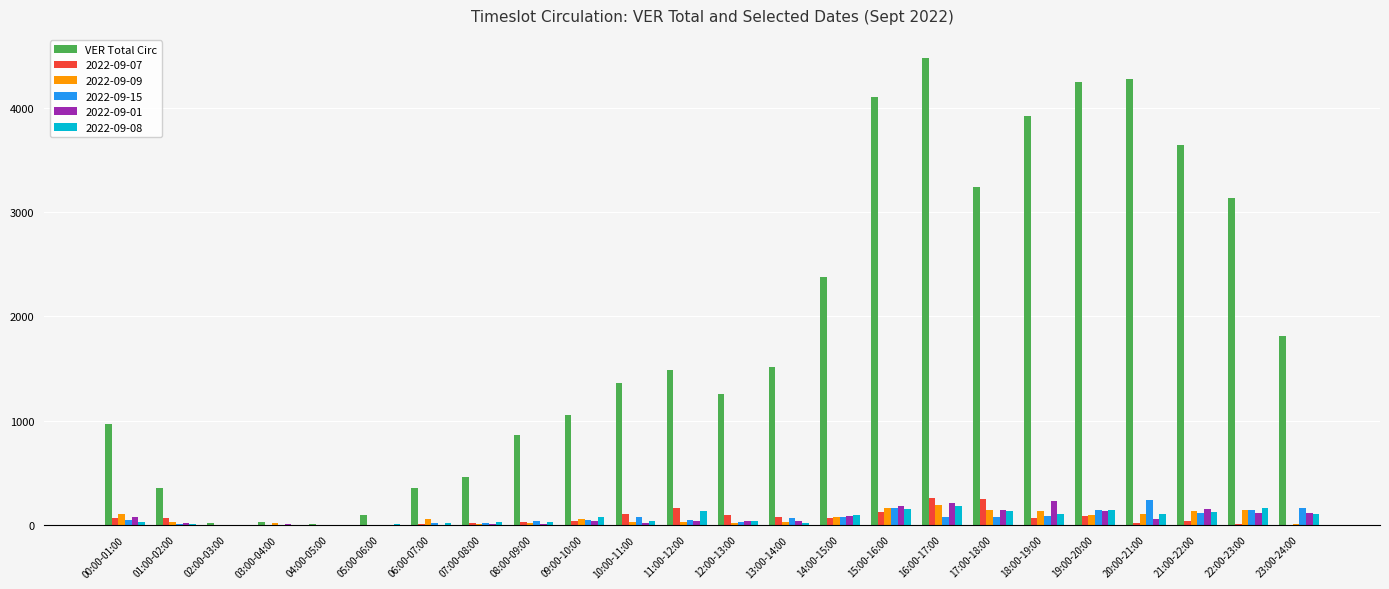

Which series changed the most between 02:00-03:00 and 19:00-20:00?

VER Total Circ